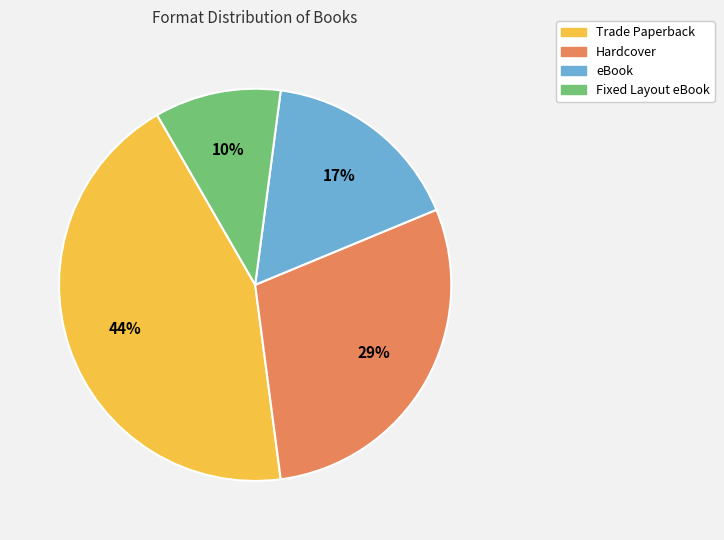

Is there a majority slice in this chart?

No